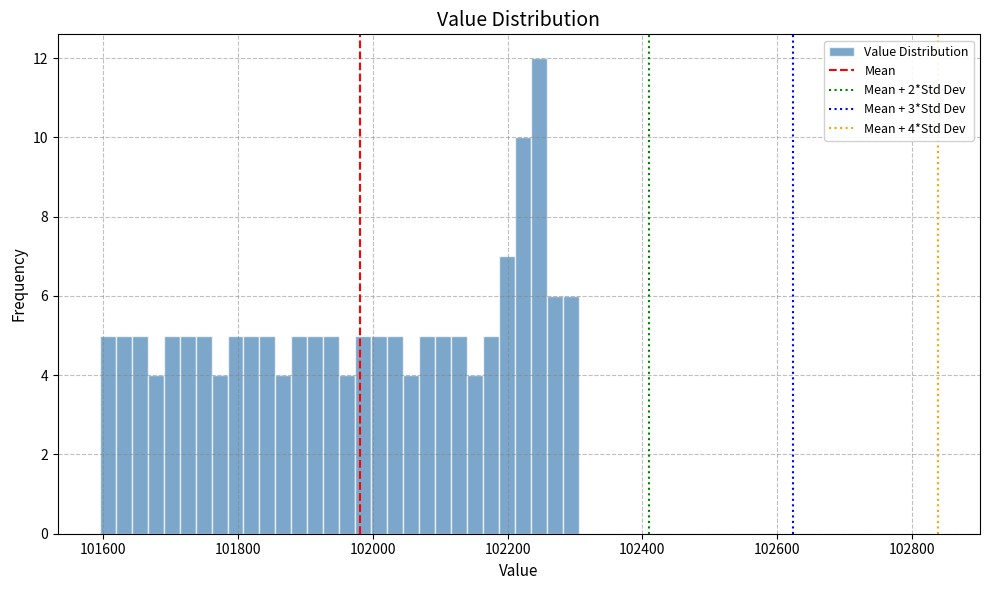

Read against the x-axis, roughly where is the centre of the tallest bar?

102240